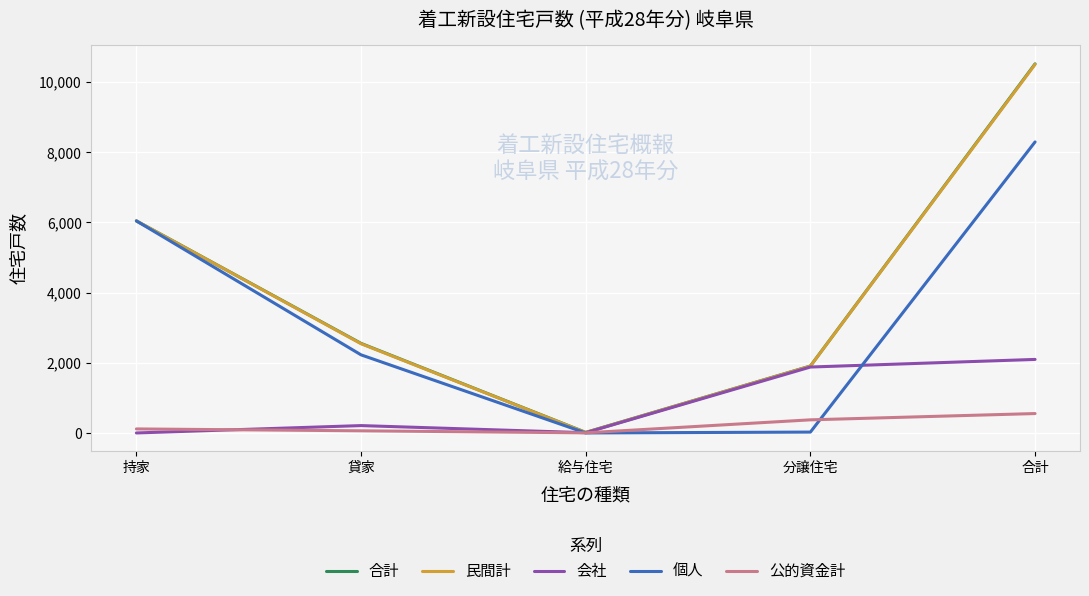

What is the sum of the 個人 values at 持家 and 給与住宅?

6044